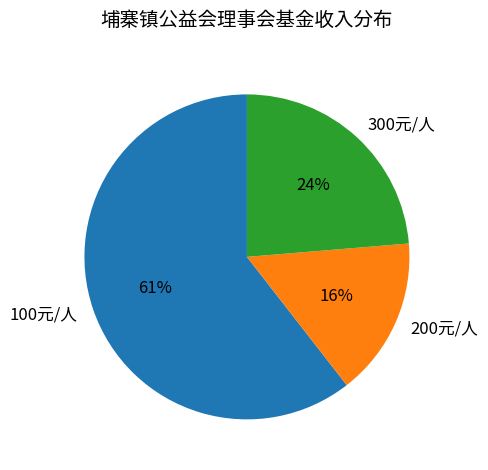

Which category has the smallest portion of the pie?

200元/人